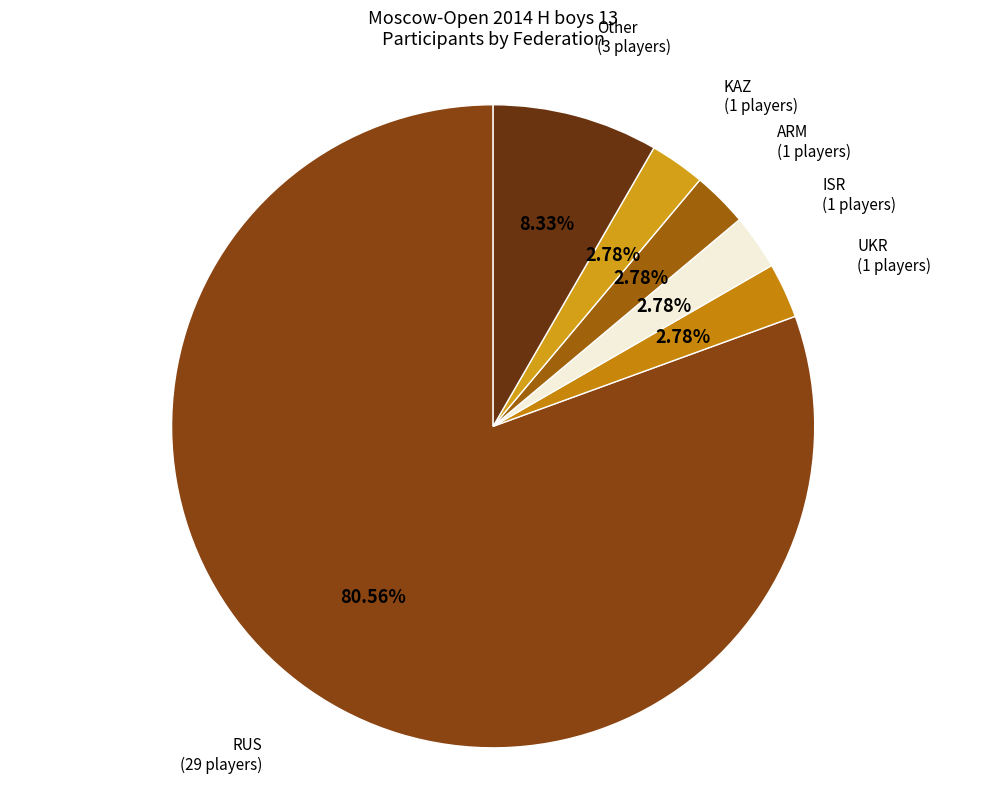

What is the largest slice in the pie chart?

RUS